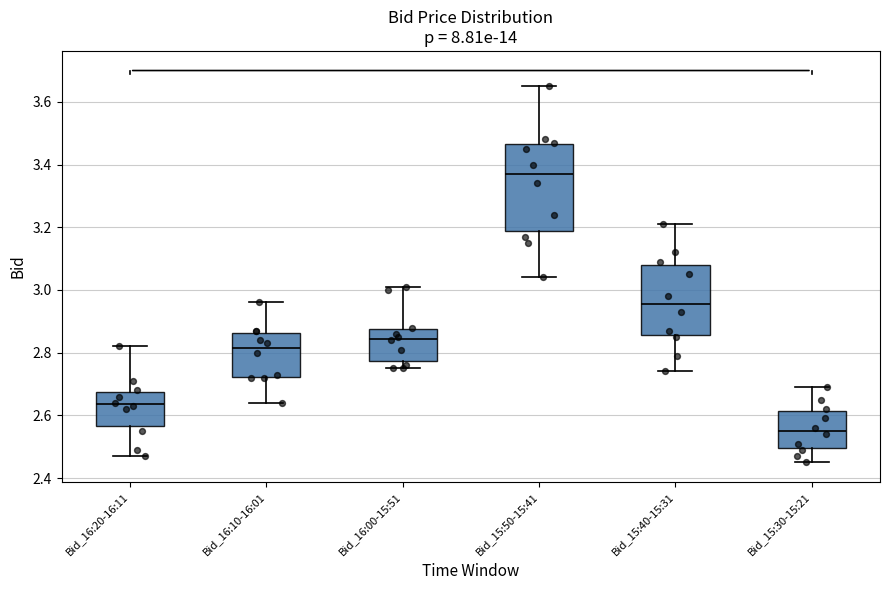

Which box is the tallest, from its lower edge to its upper edge?

Bid_15:50-15:41